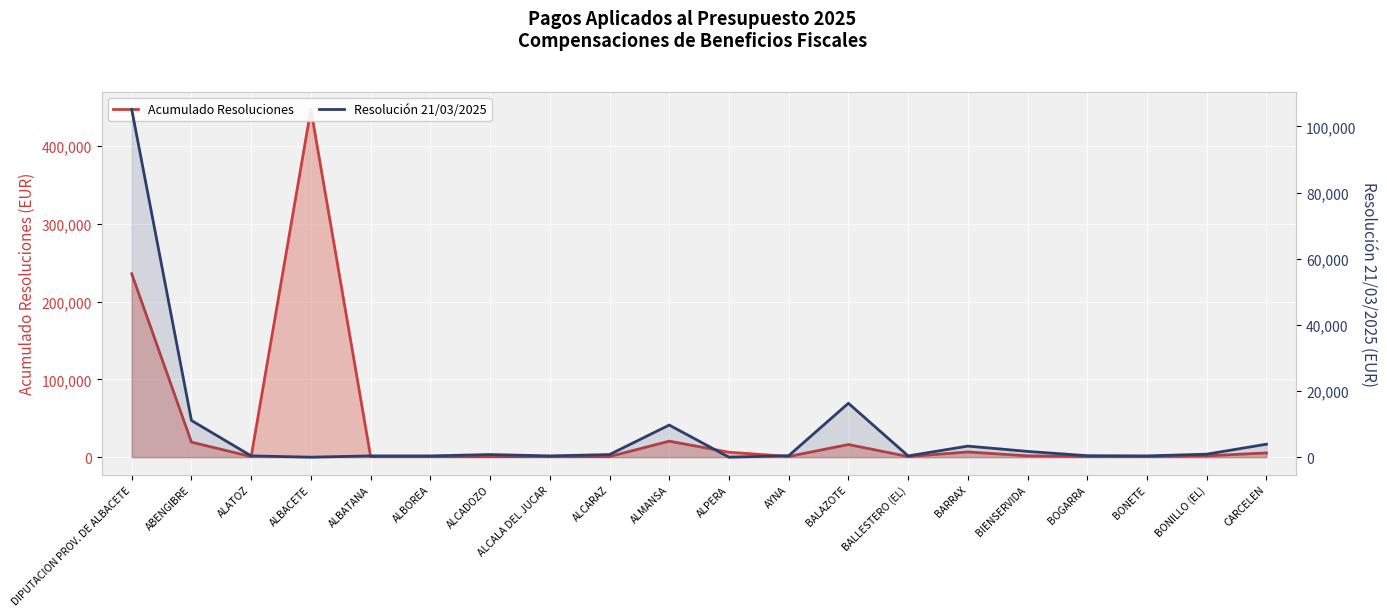

Does the chart display data point markers on the line(s)?

No